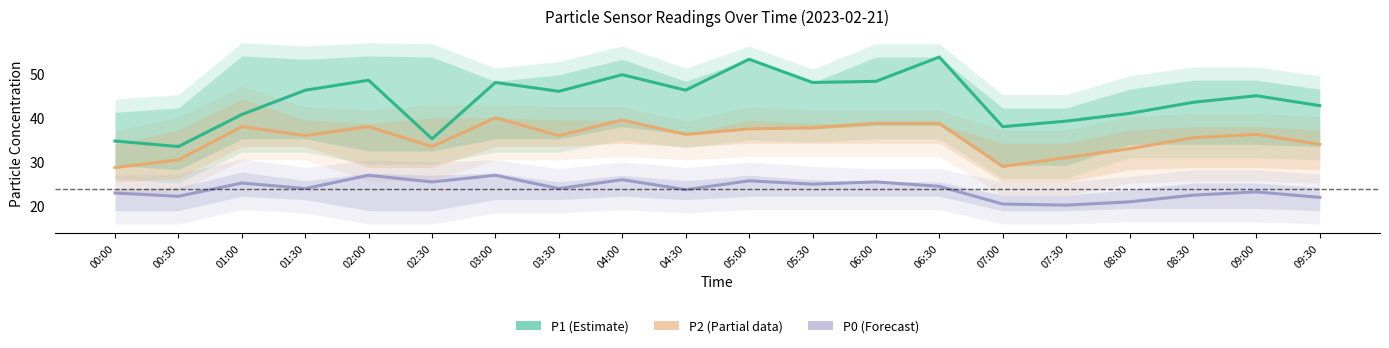

What is the label of the 4th point from the left?

01:30